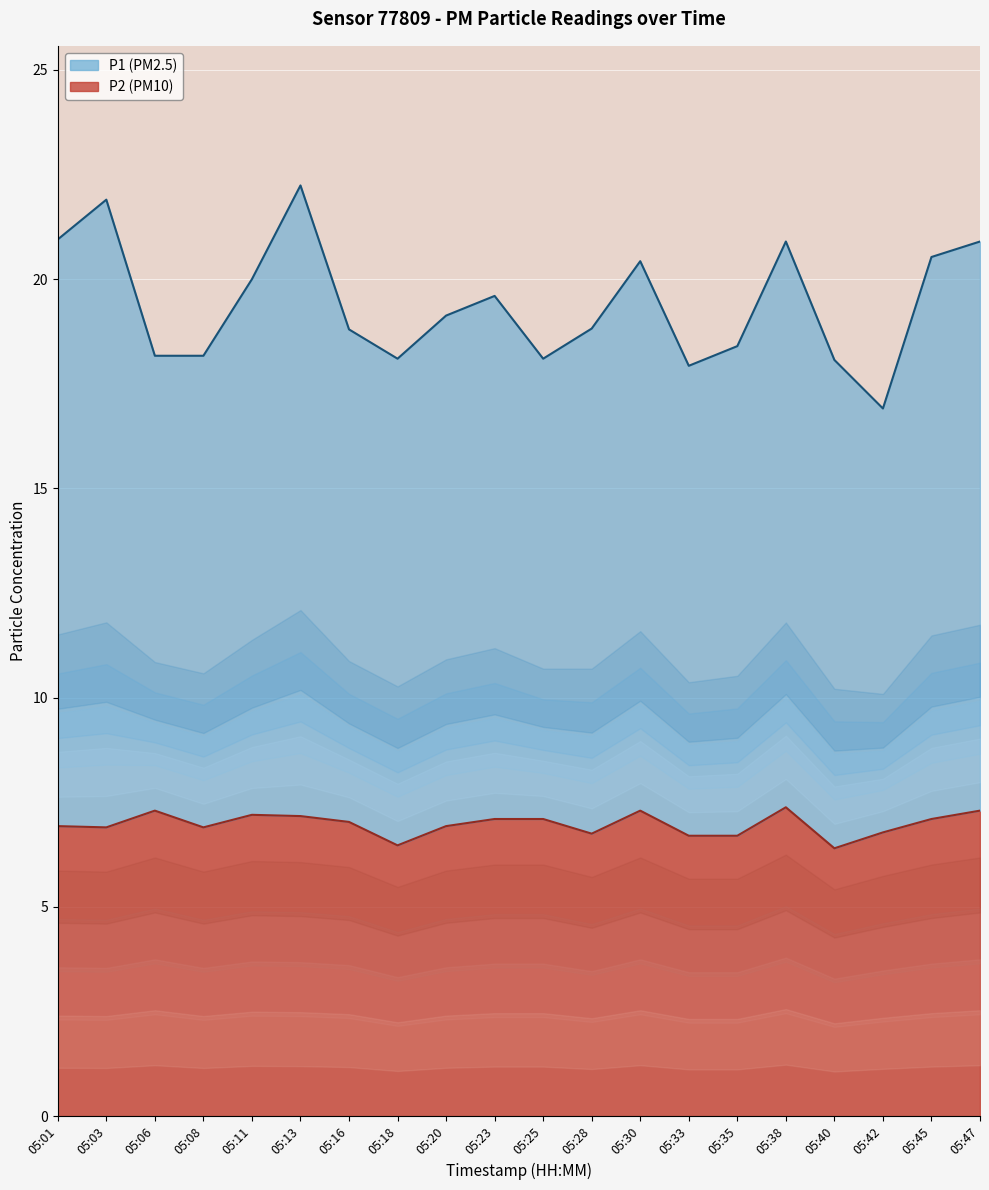

What is the value of the P1 point at the 10th from the left?

19.6